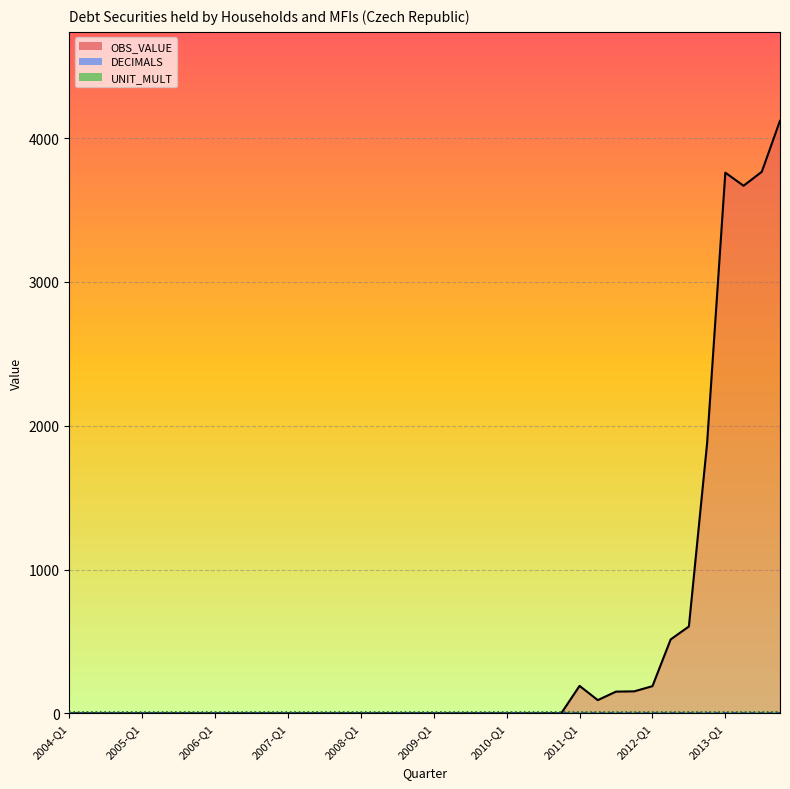

At which category is the sum across all series the highest?

2013-Q4